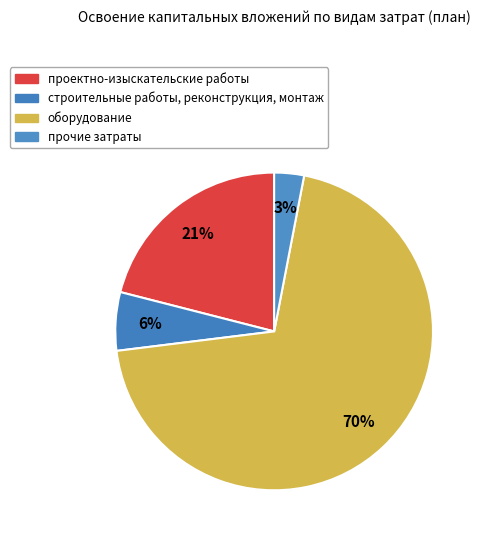

Between оборудование and прочие затраты, which is larger?

оборудование